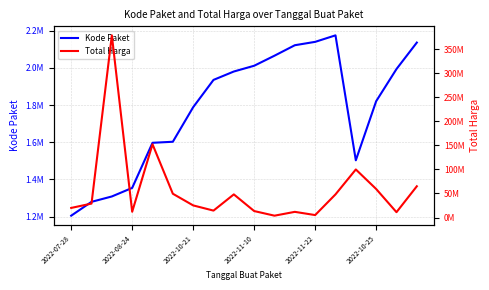

Count the number of data series in this chart.

2